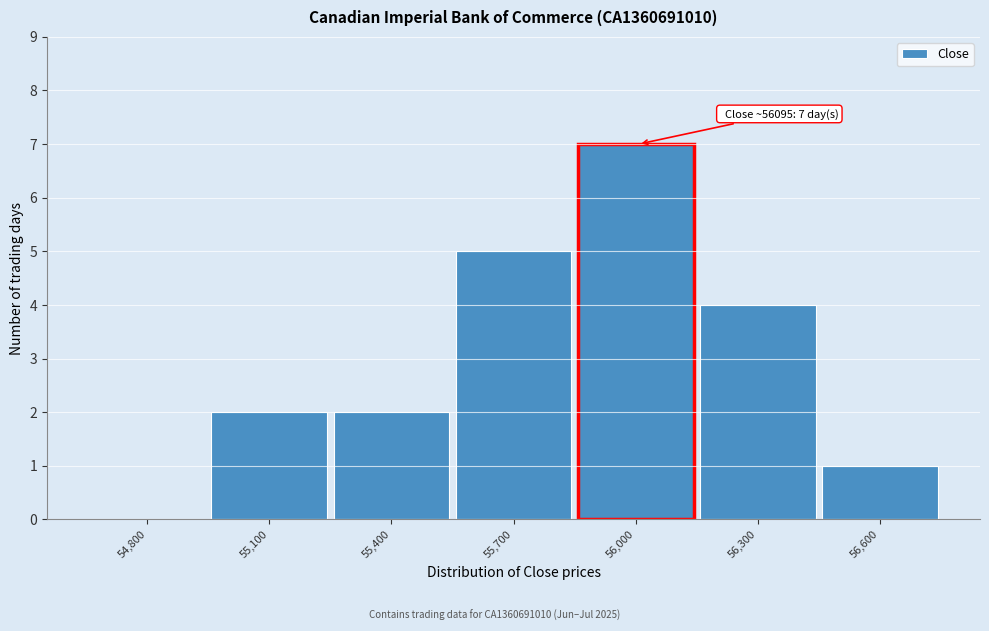

Reading left to right, what are all the values shown in this chart?

54,800=0	55,100=2	55,400=2	55,700=5	56,000=7	56,300=4	56,600=1